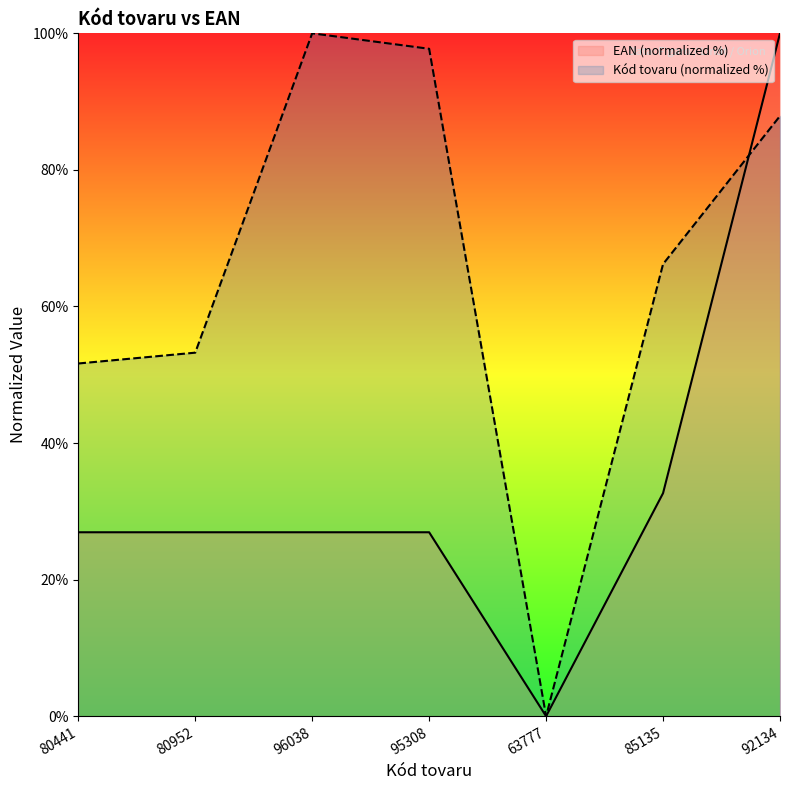

List the series in order of their overall mean, lowest first.

EAN (normalized %), Kód tovaru (normalized %)